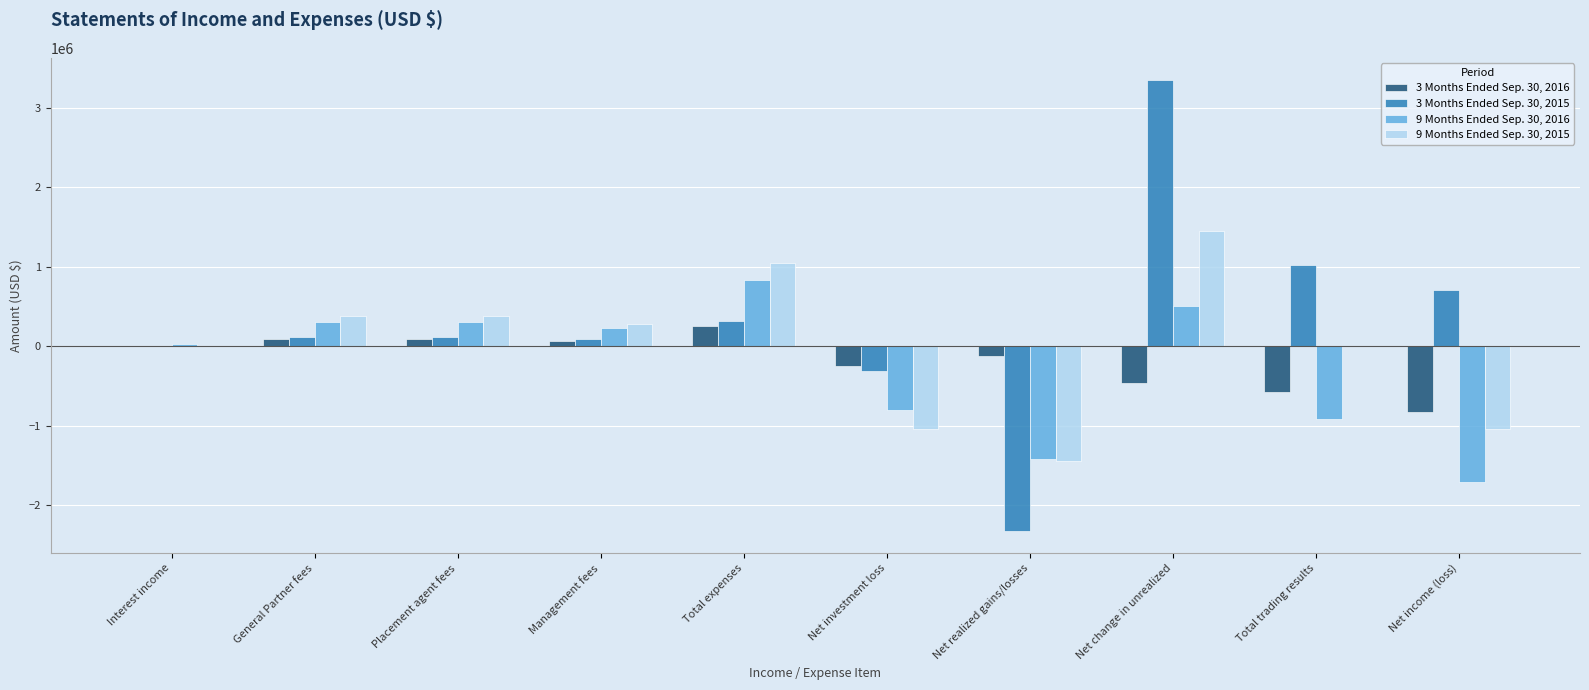

Which category has the highest value in the 3 Months Ended Sep. 30, 2016 series?

Total expenses